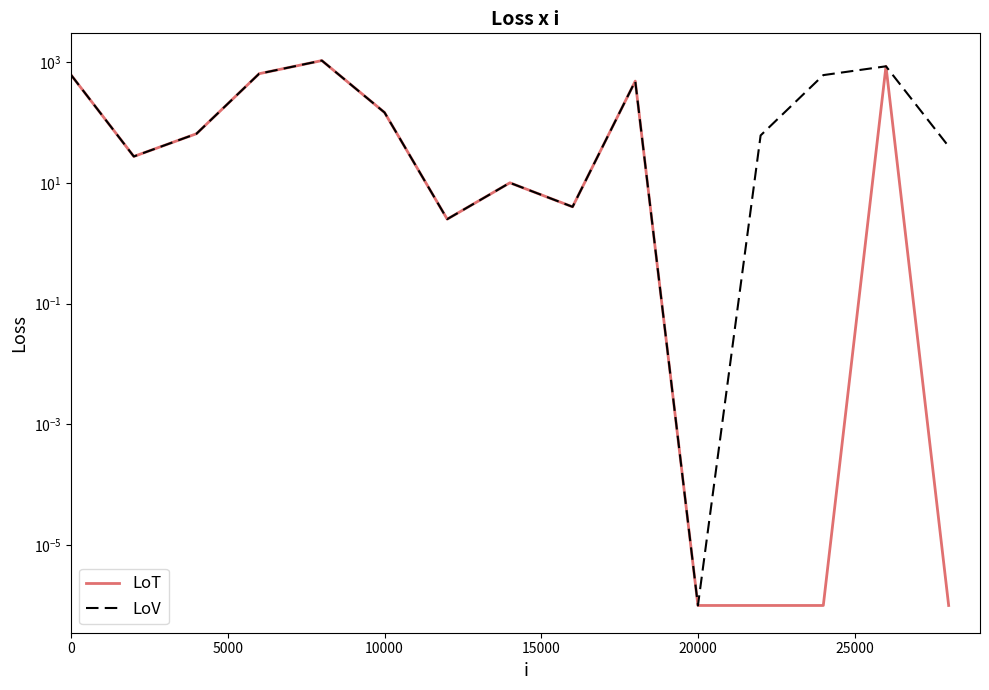

How many values in the LoT series are below 27?

7